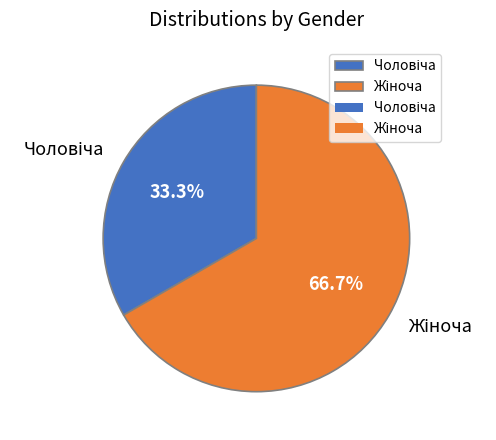

Does any single category account for the majority?

Yes